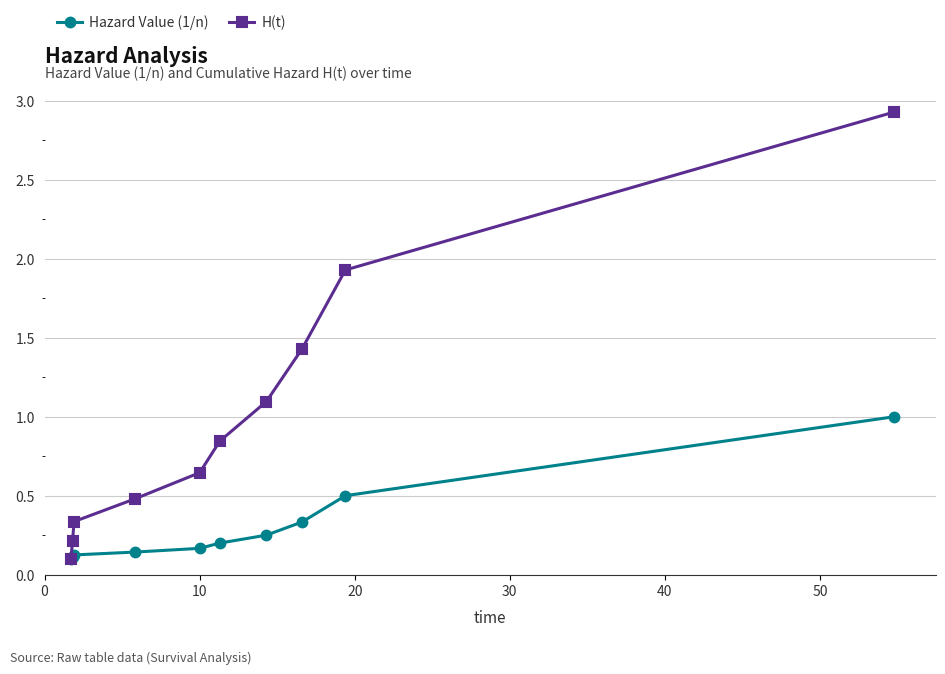

List the series in order of their overall mean, lowest first.

Hazard Value (1/n), H(t)